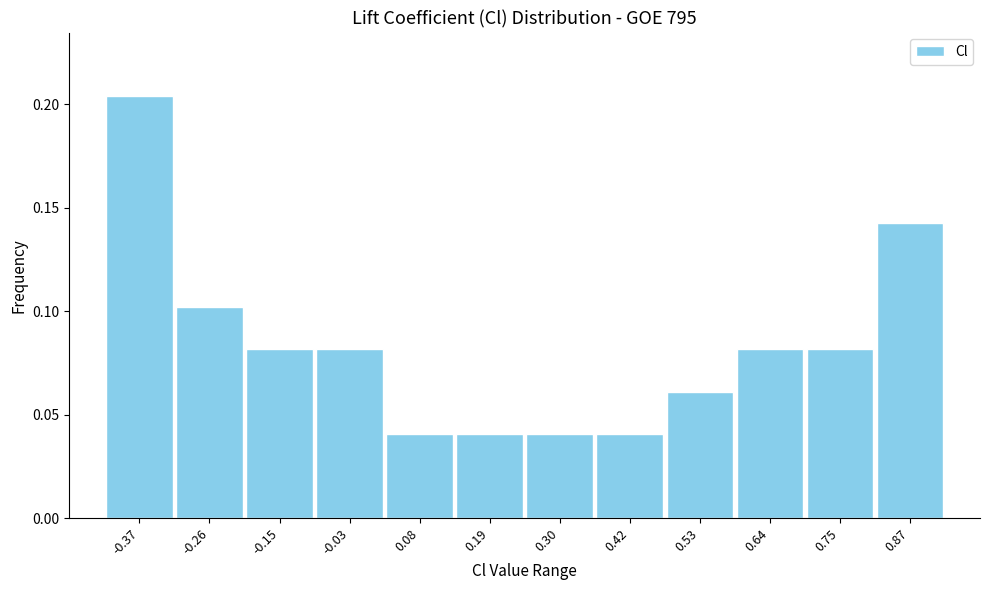

Reading left to right, transcribe this chart: for each bar, give the range it covers on the x-axis and its height. Neither the bar edges nor the heights are printed on the chart, so give them approximately, as read against the axes.

-0.42 to -0.32: 0.205
-0.32 to -0.20: 0.100
-0.20 to -0.08: 0.080
-0.08 to 0.02: 0.080
0.02 to 0.14: 0.040
0.14 to 0.24: 0.040
0.24 to 0.36: 0.040
0.36 to 0.48: 0.040
0.48 to 0.58: 0.060
0.58 to 0.70: 0.080
0.70 to 0.82: 0.080
0.82 to 0.92: 0.145